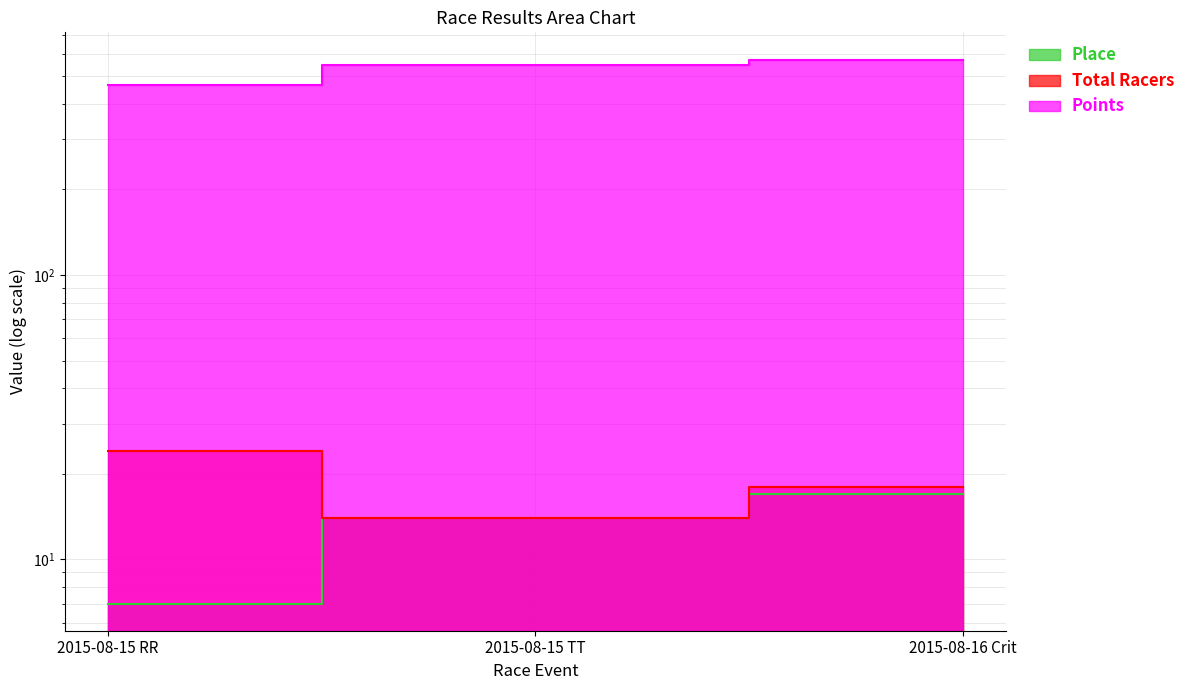

How many lines are shown in the chart?

3